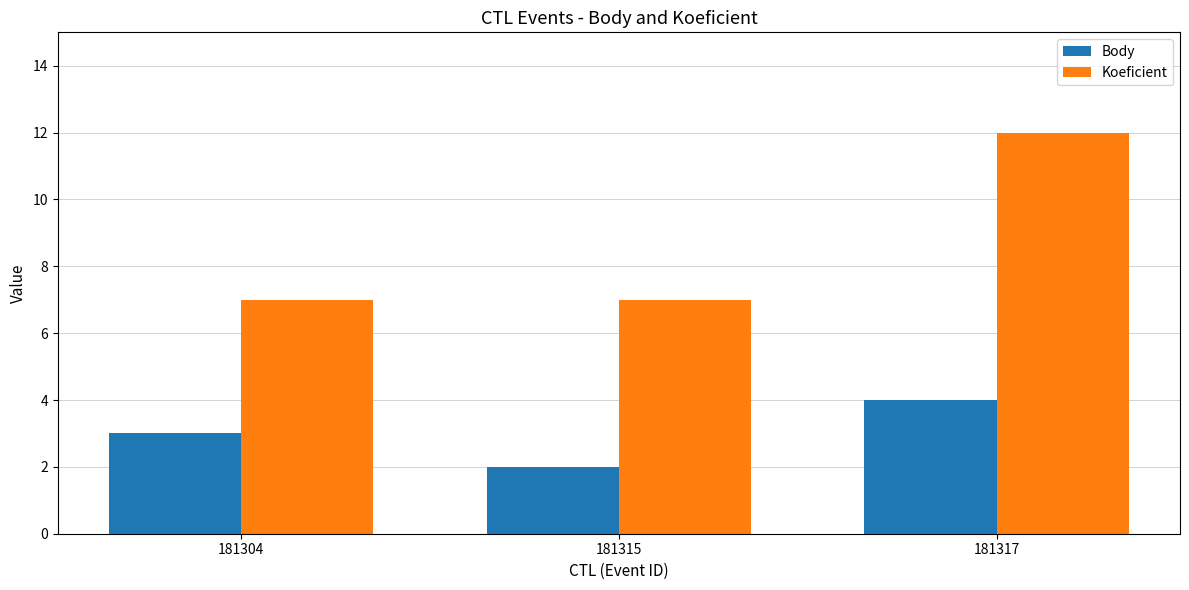

The value of Koeficient at 181304 is 2. True or false?

False